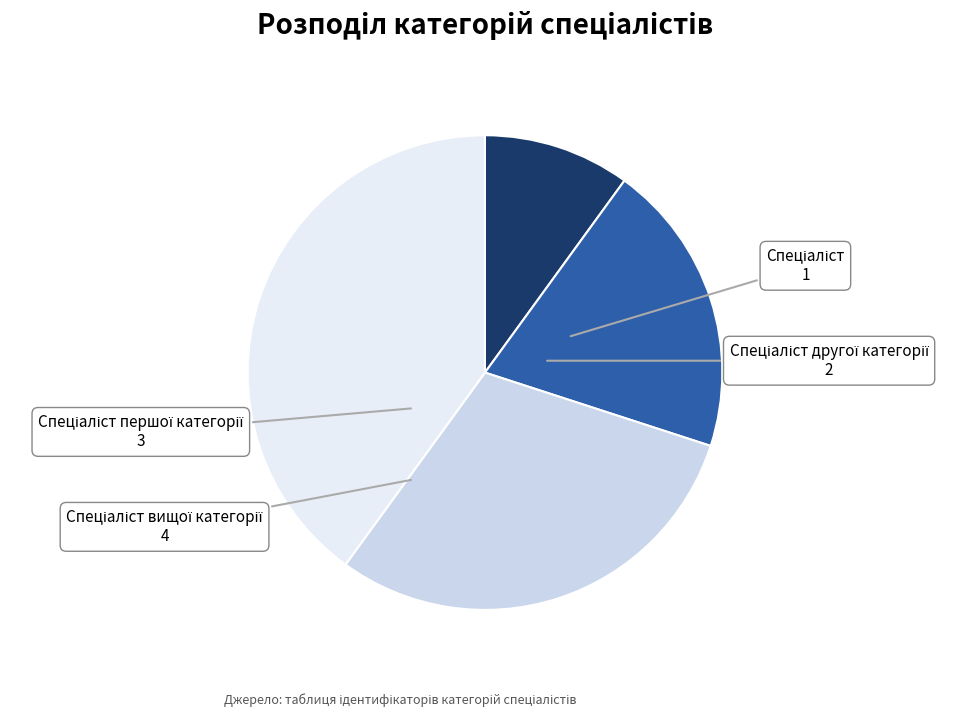

Is there any slice that represents more than half of the pie?

No